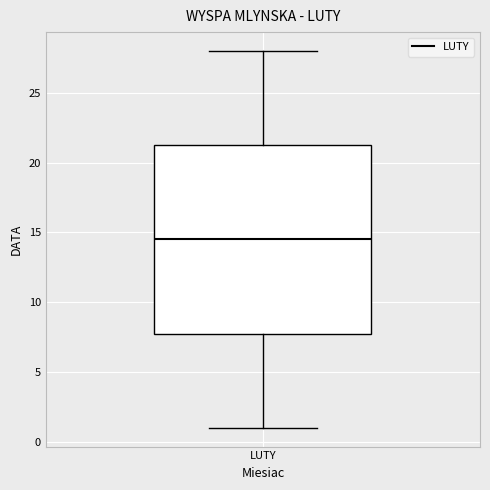

Transcribe this box plot: give where the median line is, the range the box spans, and where the two whiskers end, as read against the y-axis. The values are not printed on the chart, so give them approximately, as read against the axis.

median 14.5, box 8.0 to 21.5, whiskers 1.0 to 28.0